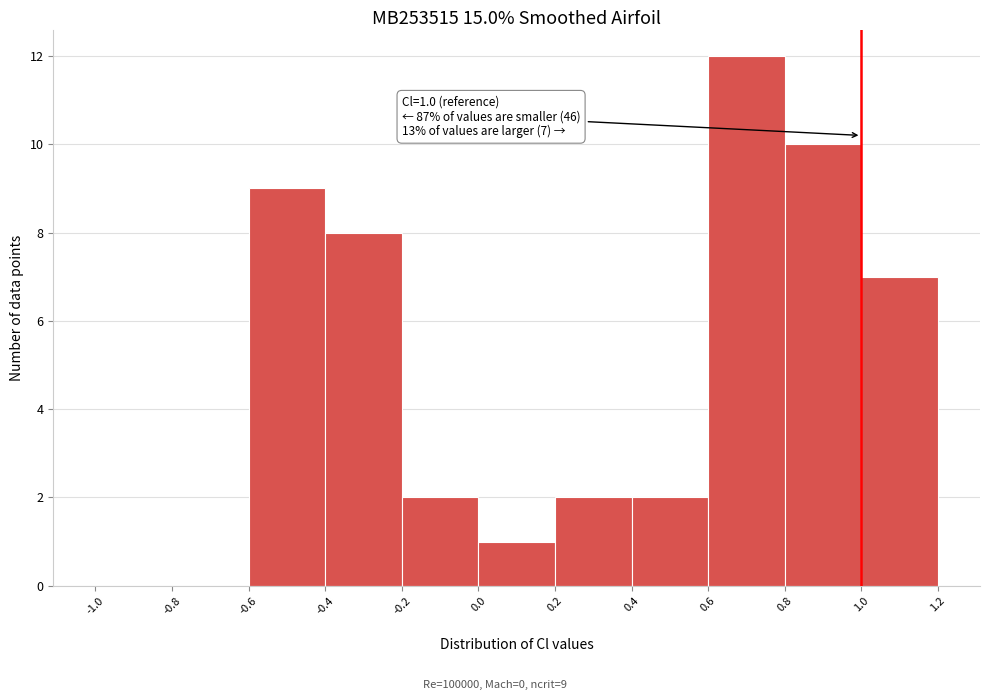

Which range on the x-axis has the tallest bar?

0.6 to 0.8